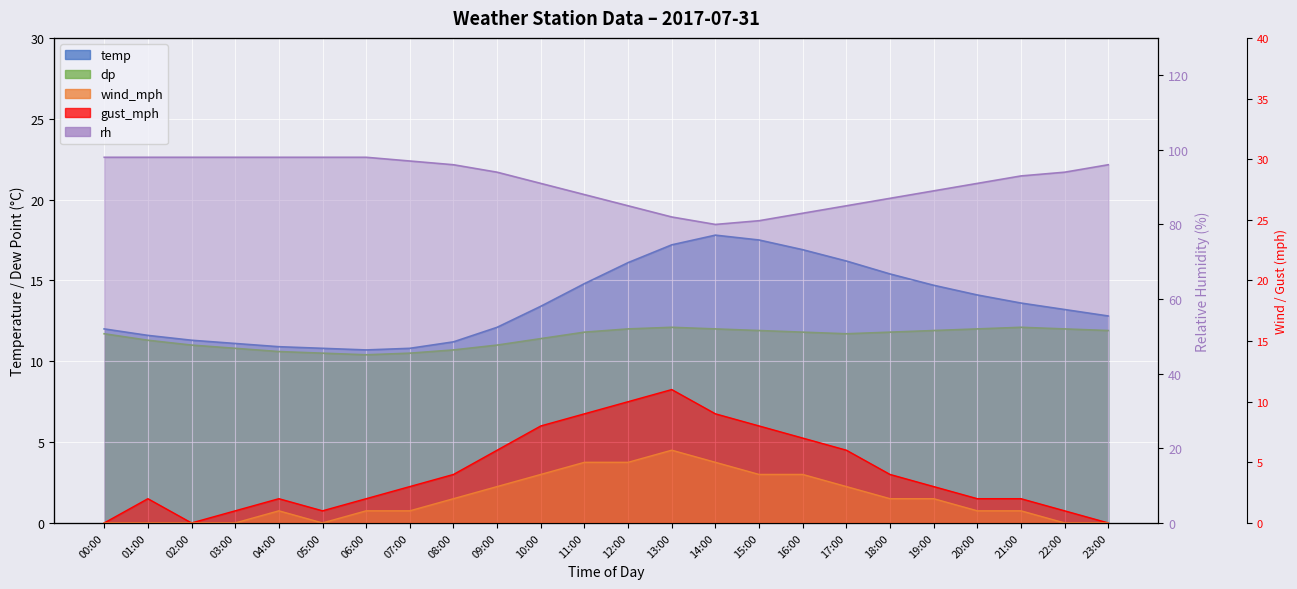

Rank the series by their maximum value, from lowest to highest.

wind_mph, gust_mph, dp, temp, rh